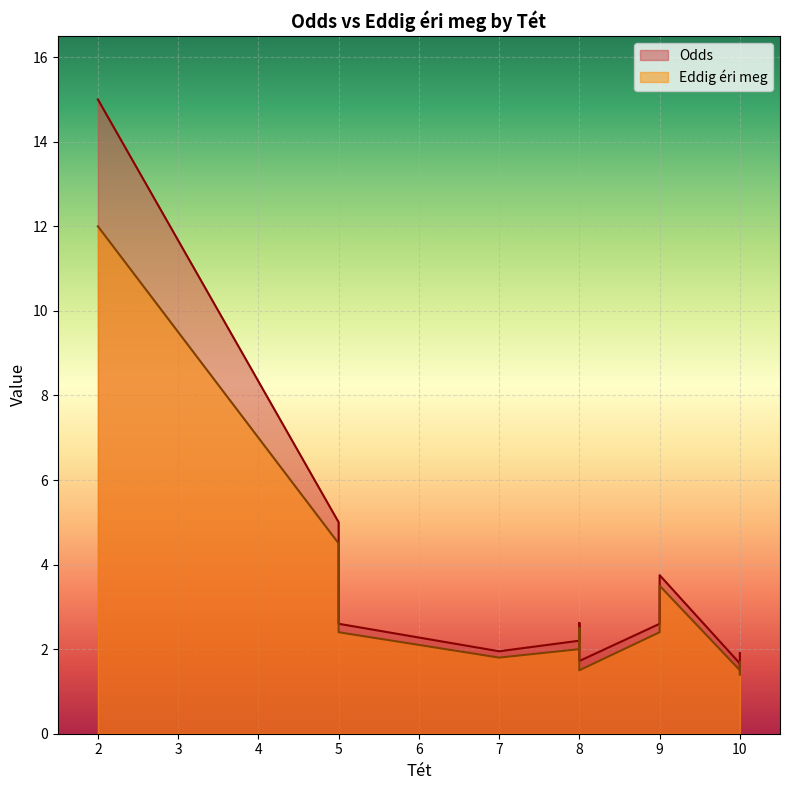

At which category is the sum across all series the highest?

2